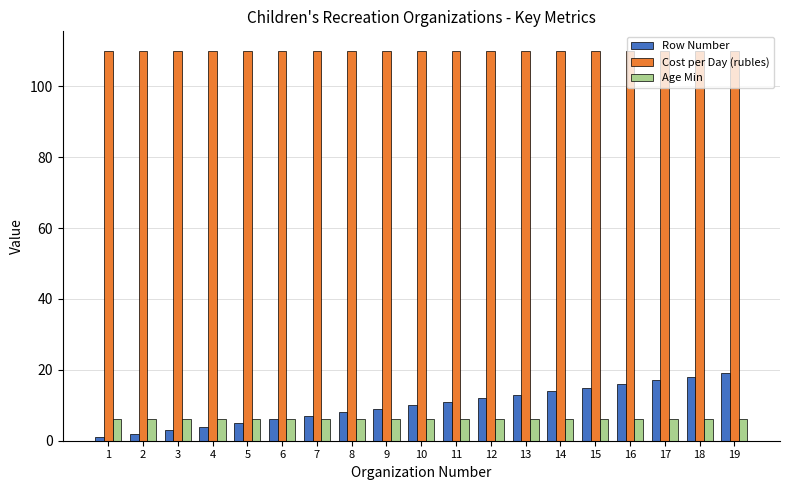

Does the chart contain any negative values?

No